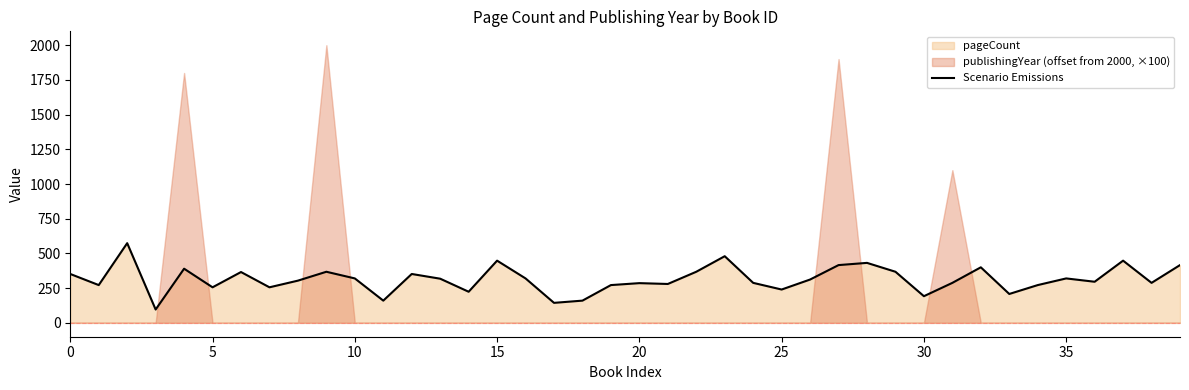

Reading right to left, extract all data points from this chart.

416	288	448	296	320	272	208	400	288	192	368	432	416	312	240	288	480	368	280	286	272	160	144	320	448	224	318	352	160	320	368	304	256	366	256	390	96	574	272	352